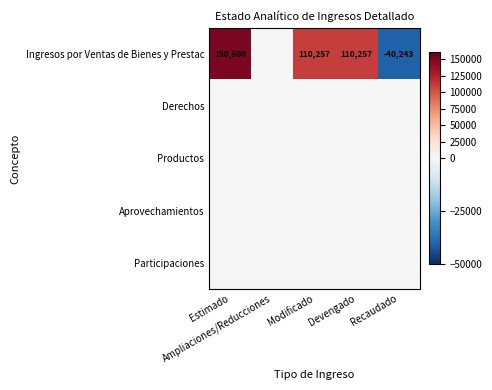

The Aprovechamientos series shows 0 at Ampliaciones/Reducciones. True or false?

True